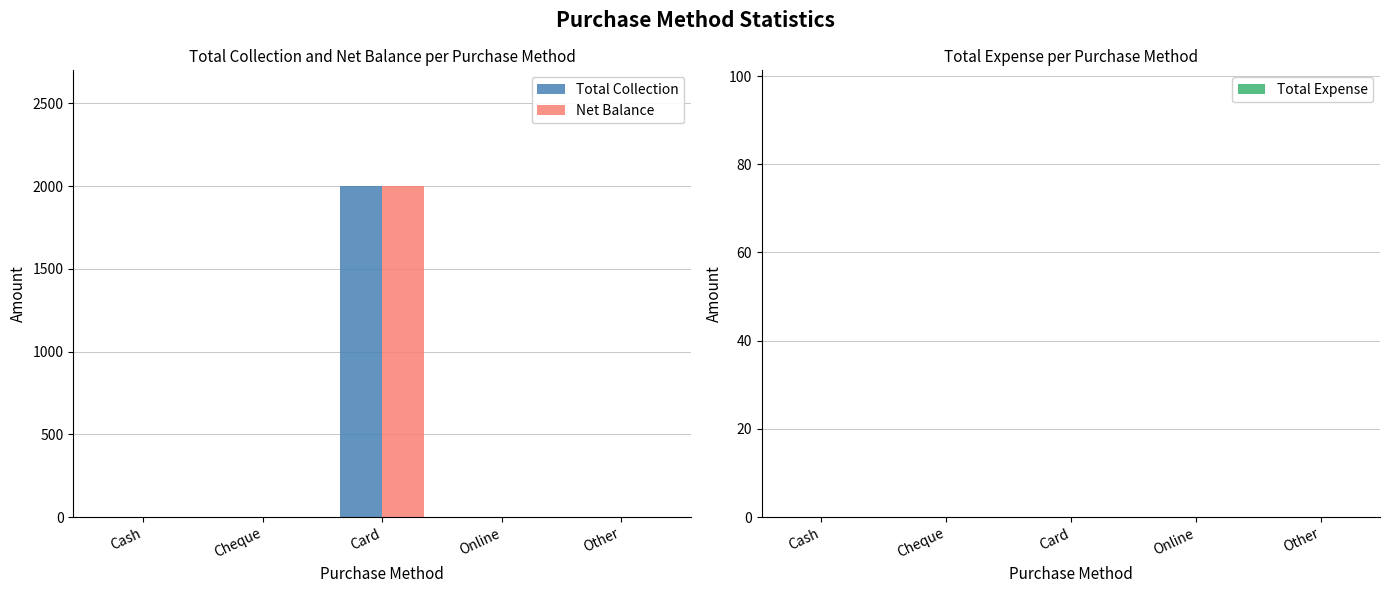

Are the bars grouped side by side (vs. stacked)?

Yes